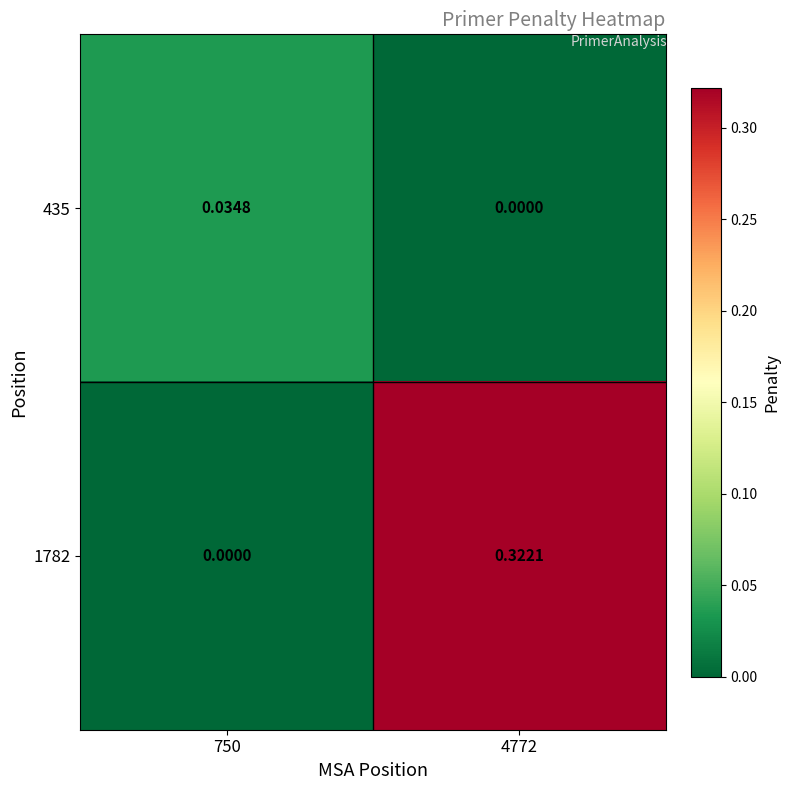

Which series has the widest spread of values?

1782